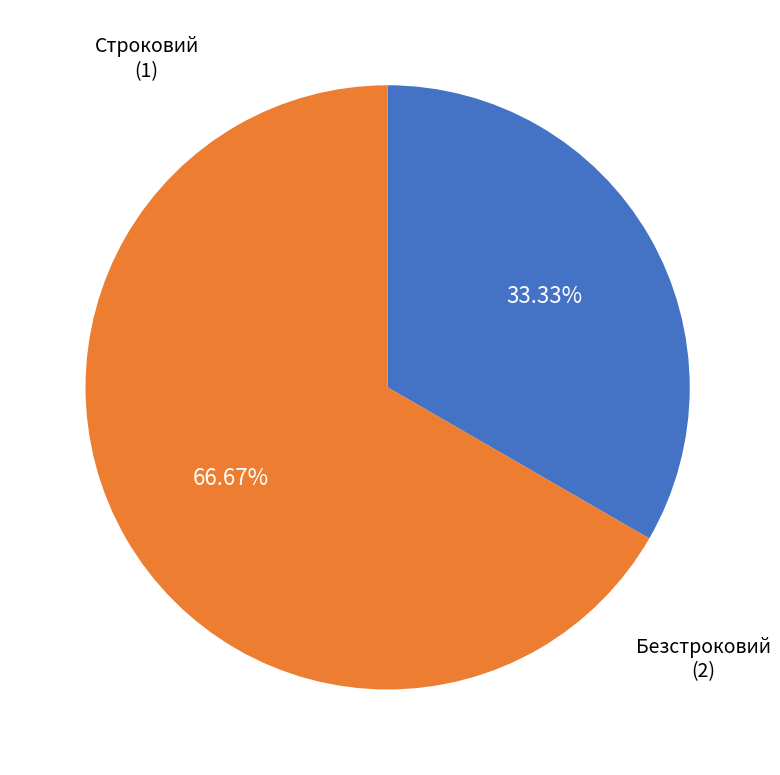

Is there a majority slice in this chart?

Yes